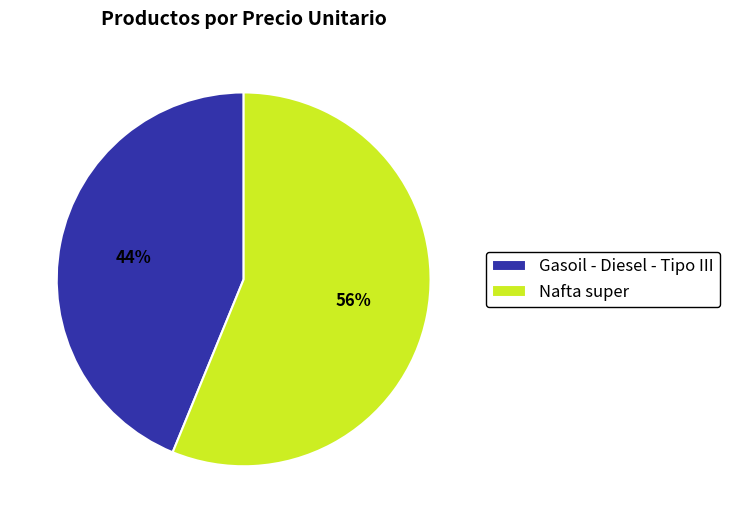

Rank the categories by value from lowest to highest.

Gasoil - Diesel - Tipo III, Nafta super